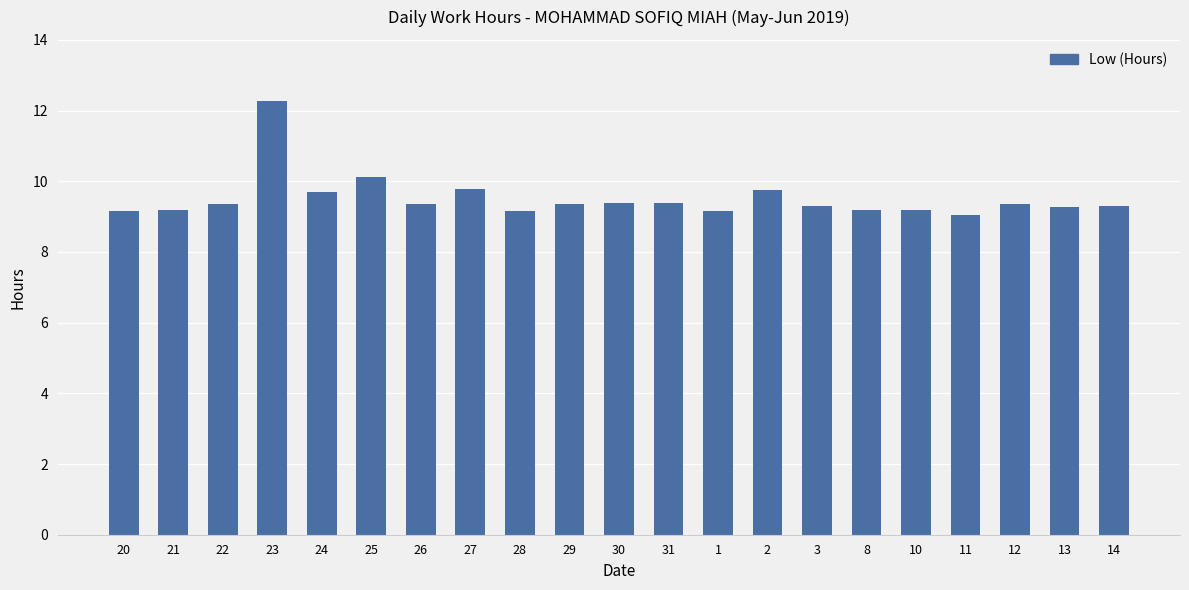

What is the label of the 14th bar from the left?

2